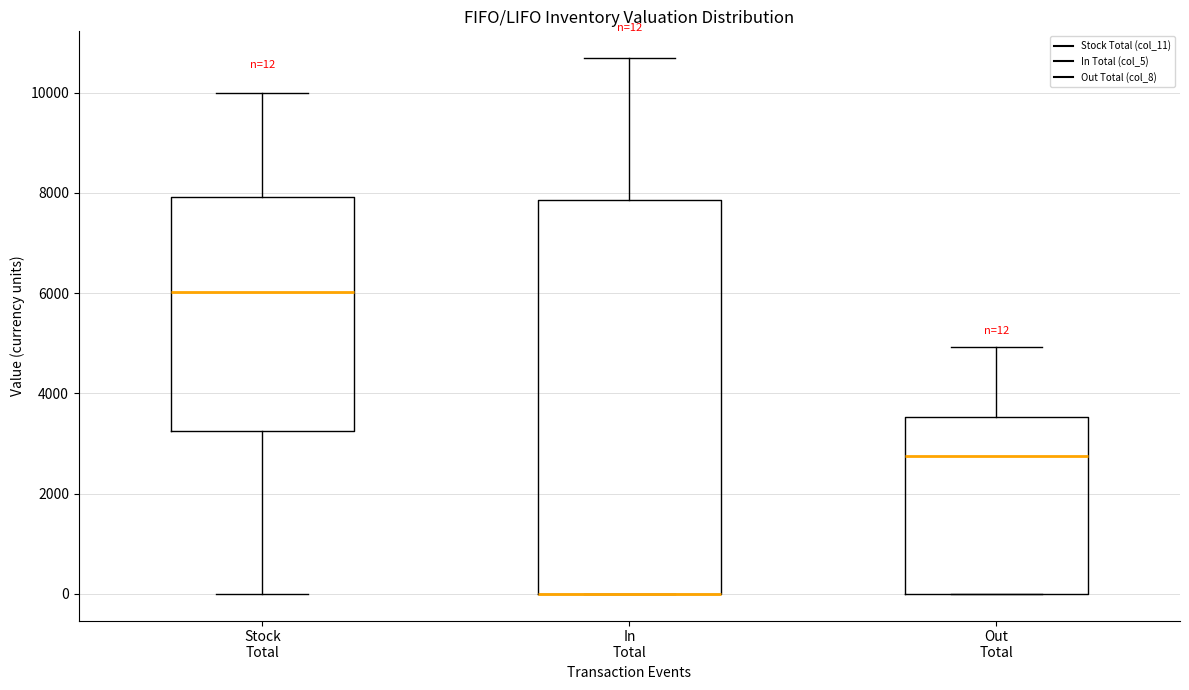

Comparing the boxes themselves (not the whiskers), which one is the tallest?

In Total